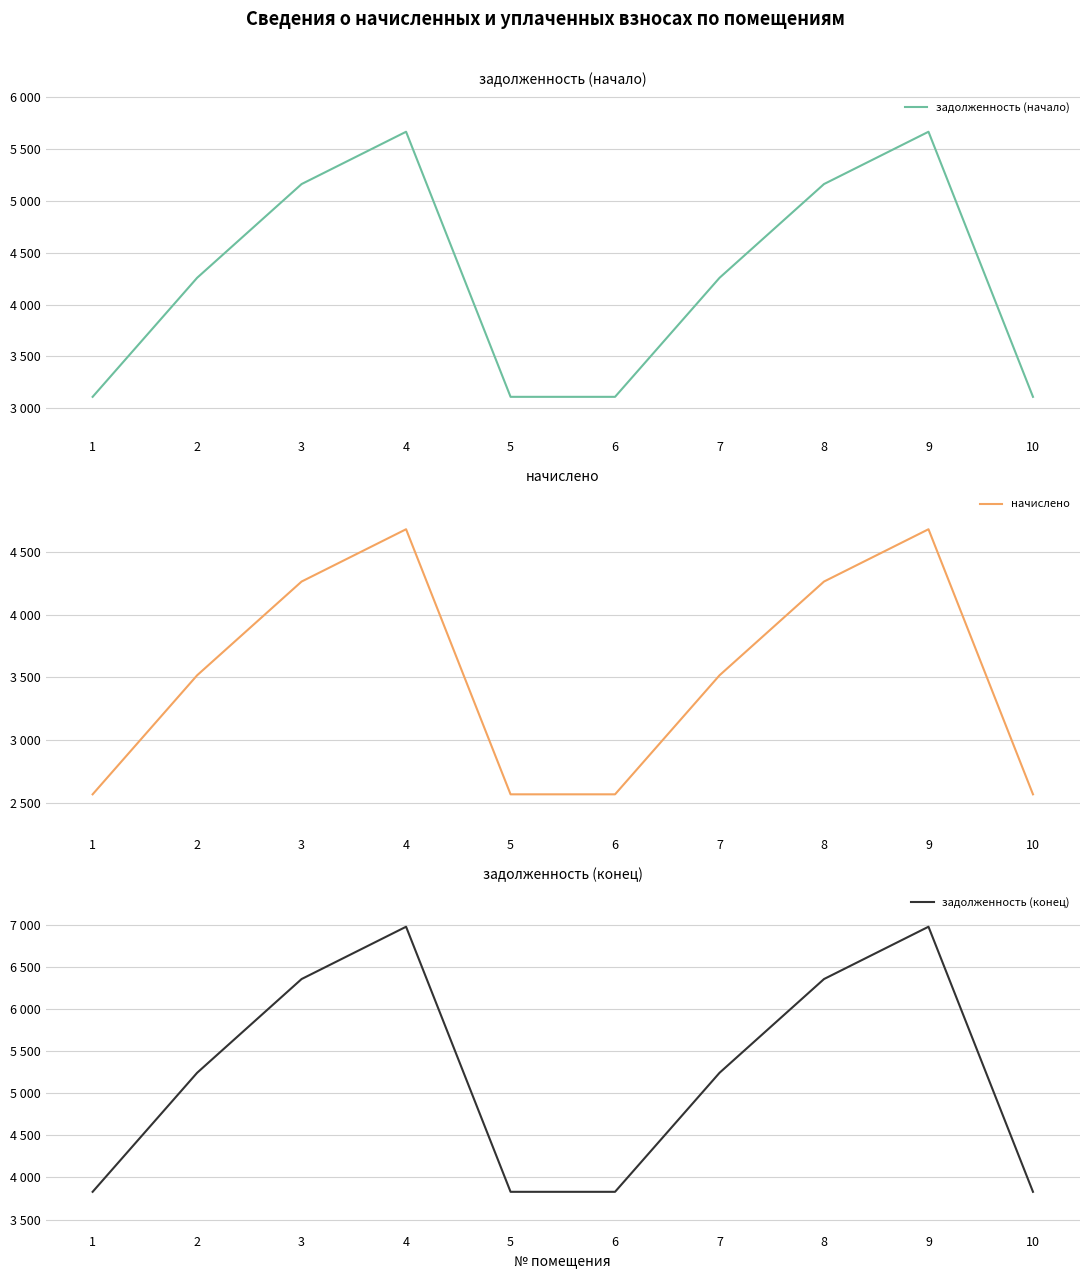

True or false: задолженность (начало) has more than 1 points higher than both neighbors.

True